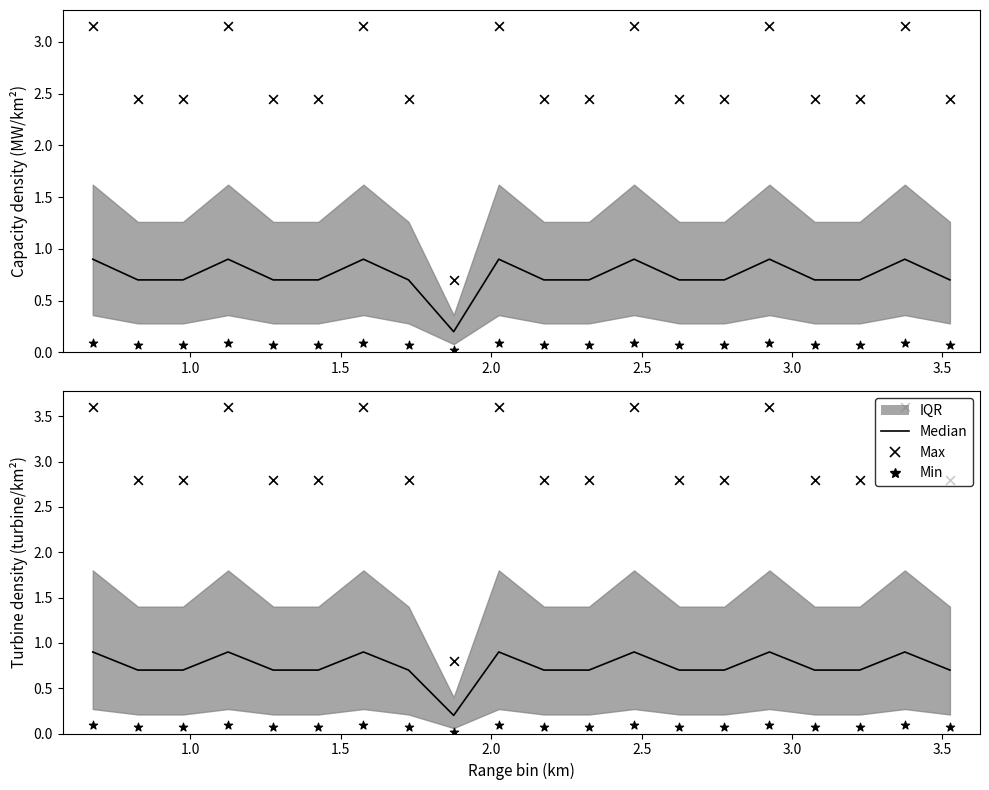

Which series has the largest total across all categories?

Max